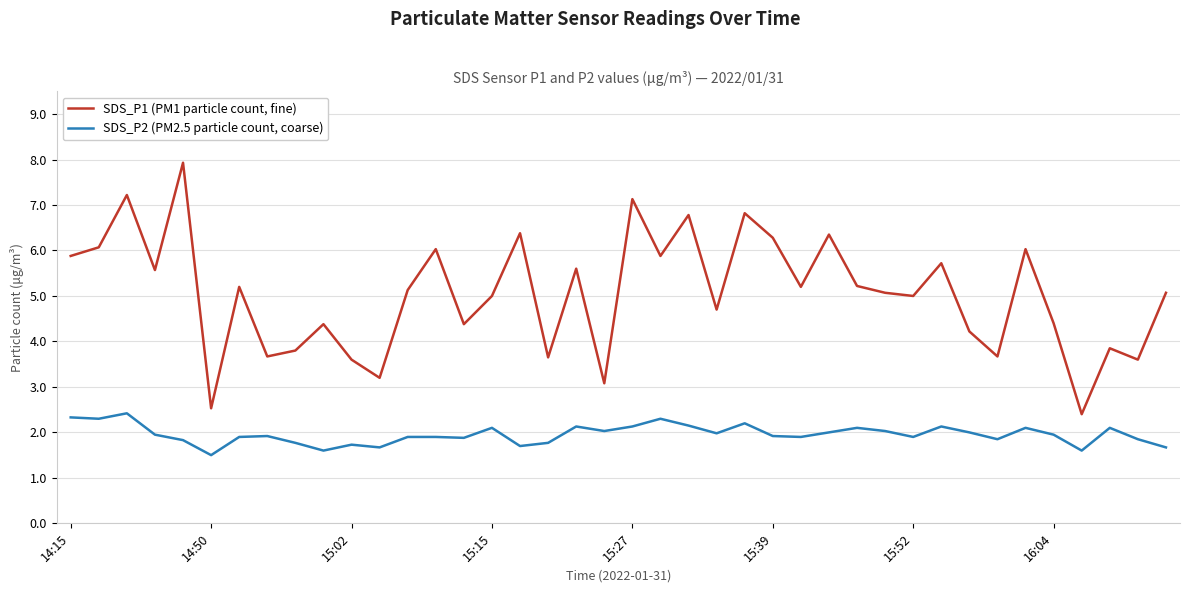

What is the highest value of the SDS_P1 (PM1 particle count, fine) series?

7.9